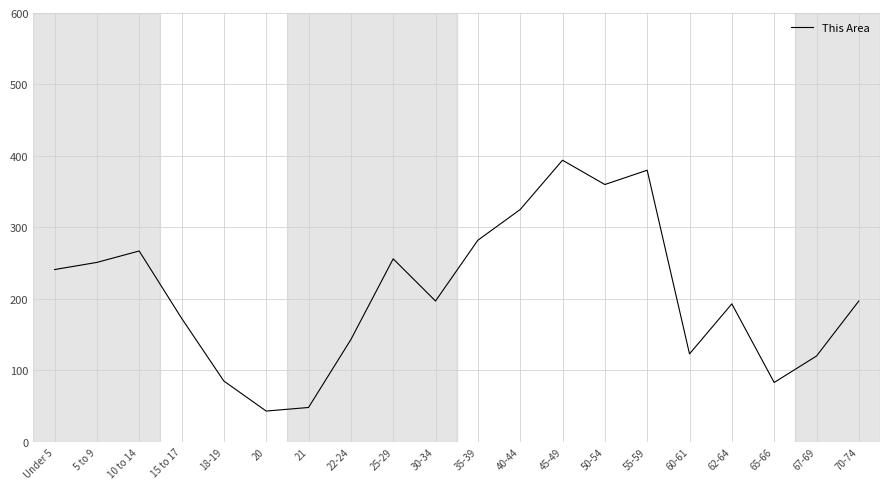

Is it true that the value at 21 is 48?

True